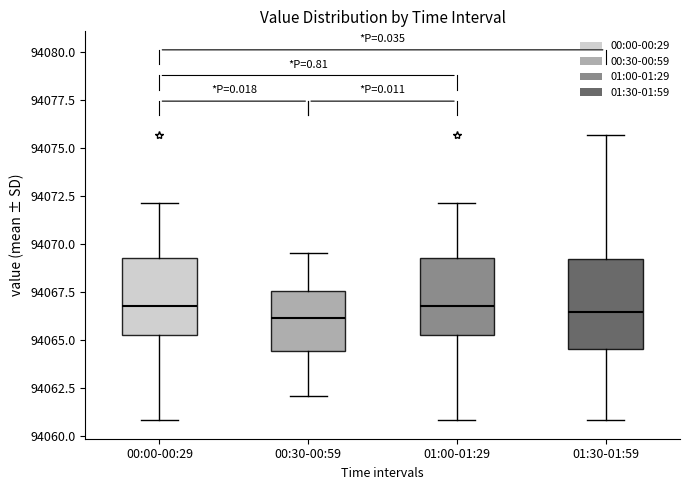

Comparing the boxes themselves (not the whiskers), which one is the tallest?

01:30-01:59